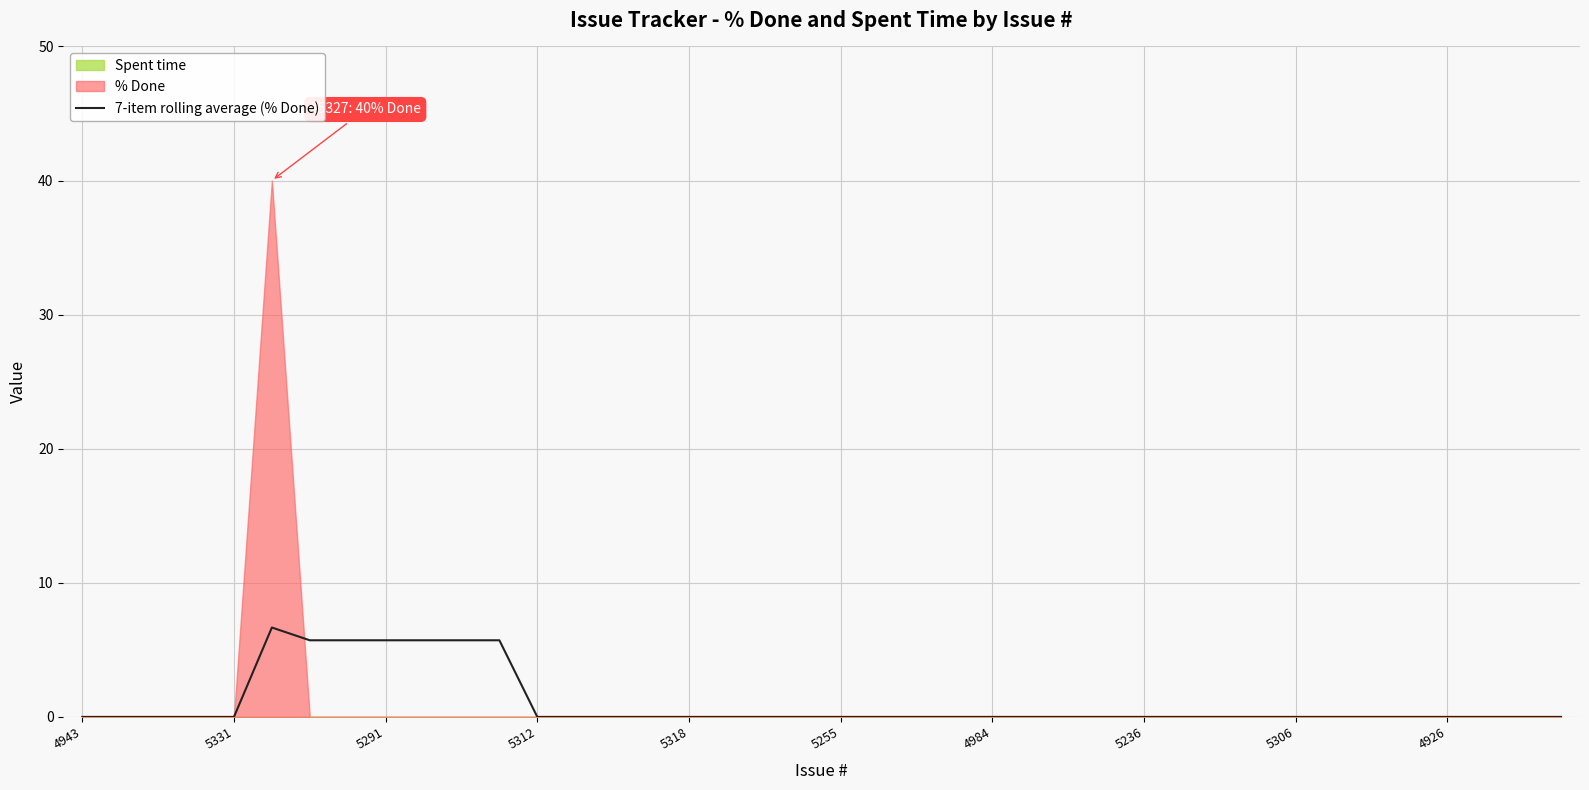

True or false: the data shows 0.0 at 18.

True